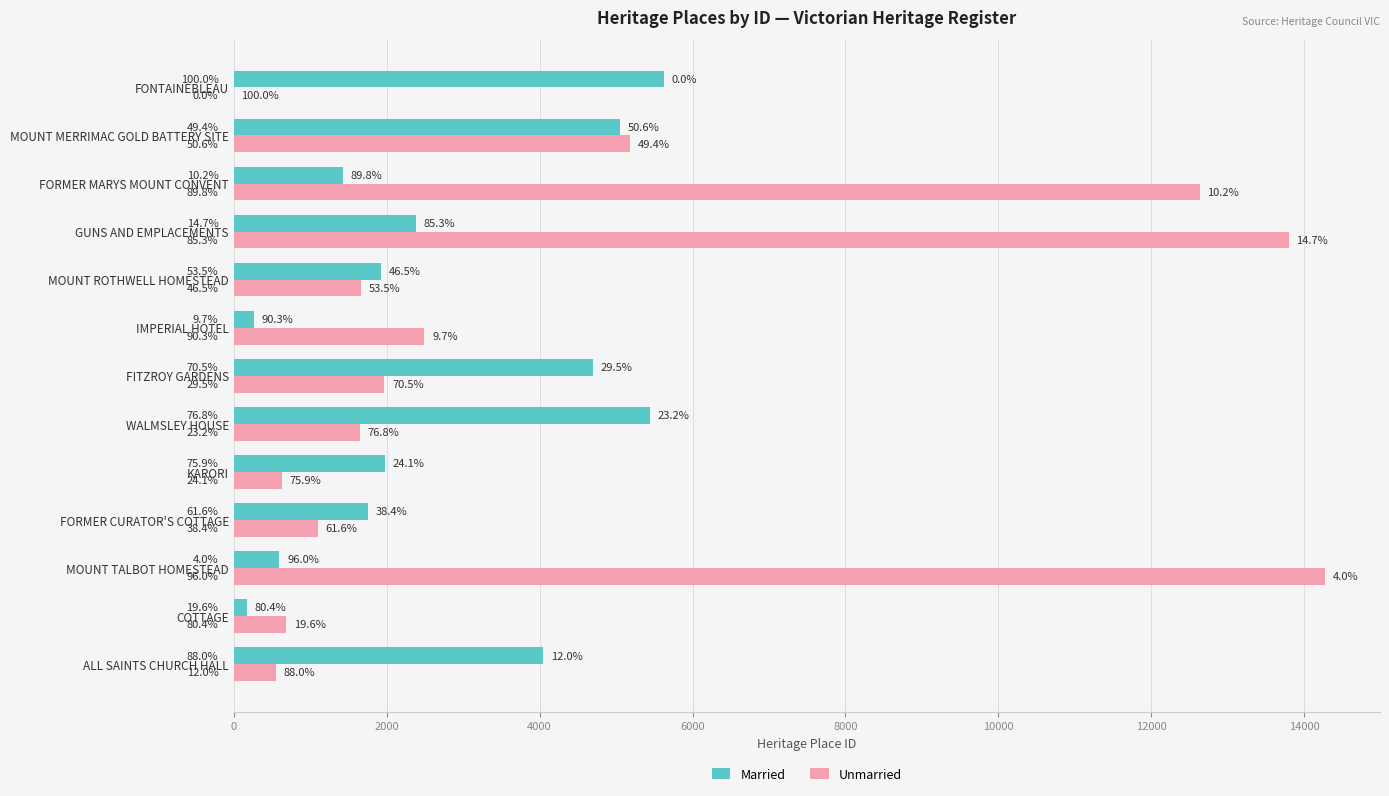

What are all the series names shown in the legend?

Married, Unmarried